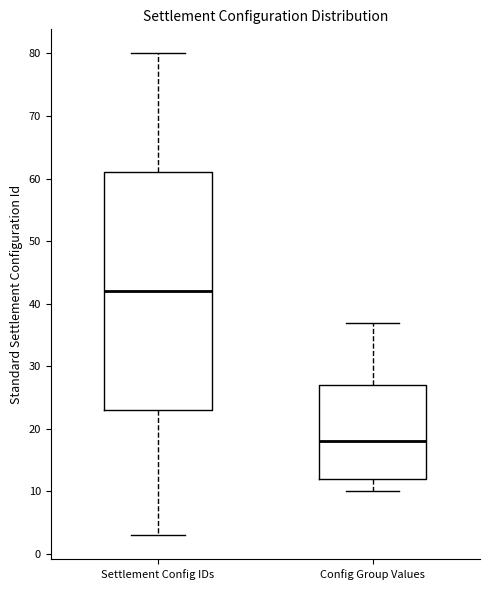

Reading left to right, read every box against the y-axis: the position of its median line, the range the box covers, and the ends of its whiskers. The values are not printed on the chart, so give them approximately, as read against the axis.

Settlement Config IDs: median 42, box 23 to 61, whiskers 3 to 80
Config Group Values: median 18, box 12 to 27, whiskers 10 to 37